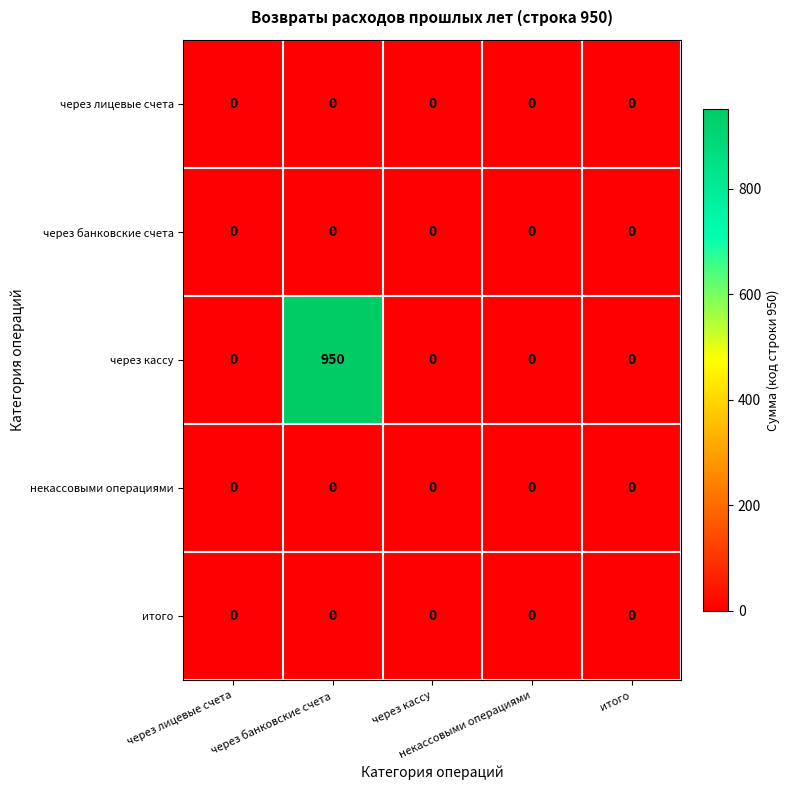

What is the maximum value shown in the chart?

950